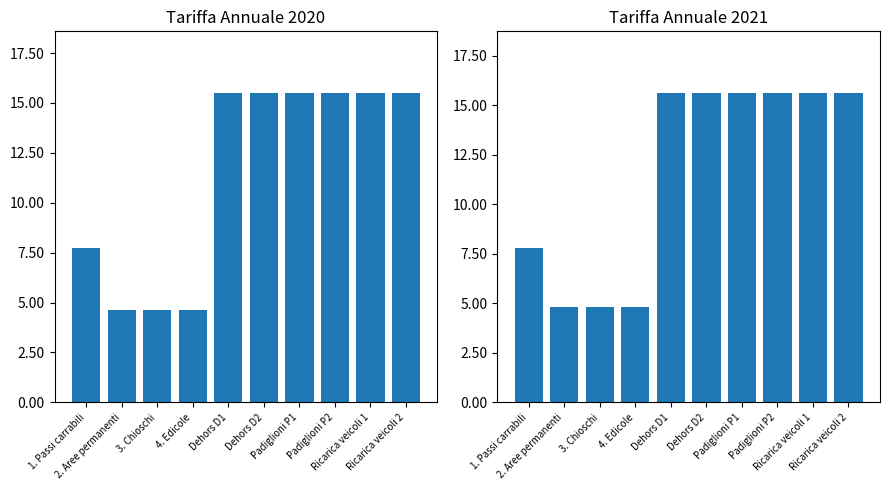

What is the difference between the second highest and minimum values in the Tariffa annuale 2020 series?

10.8